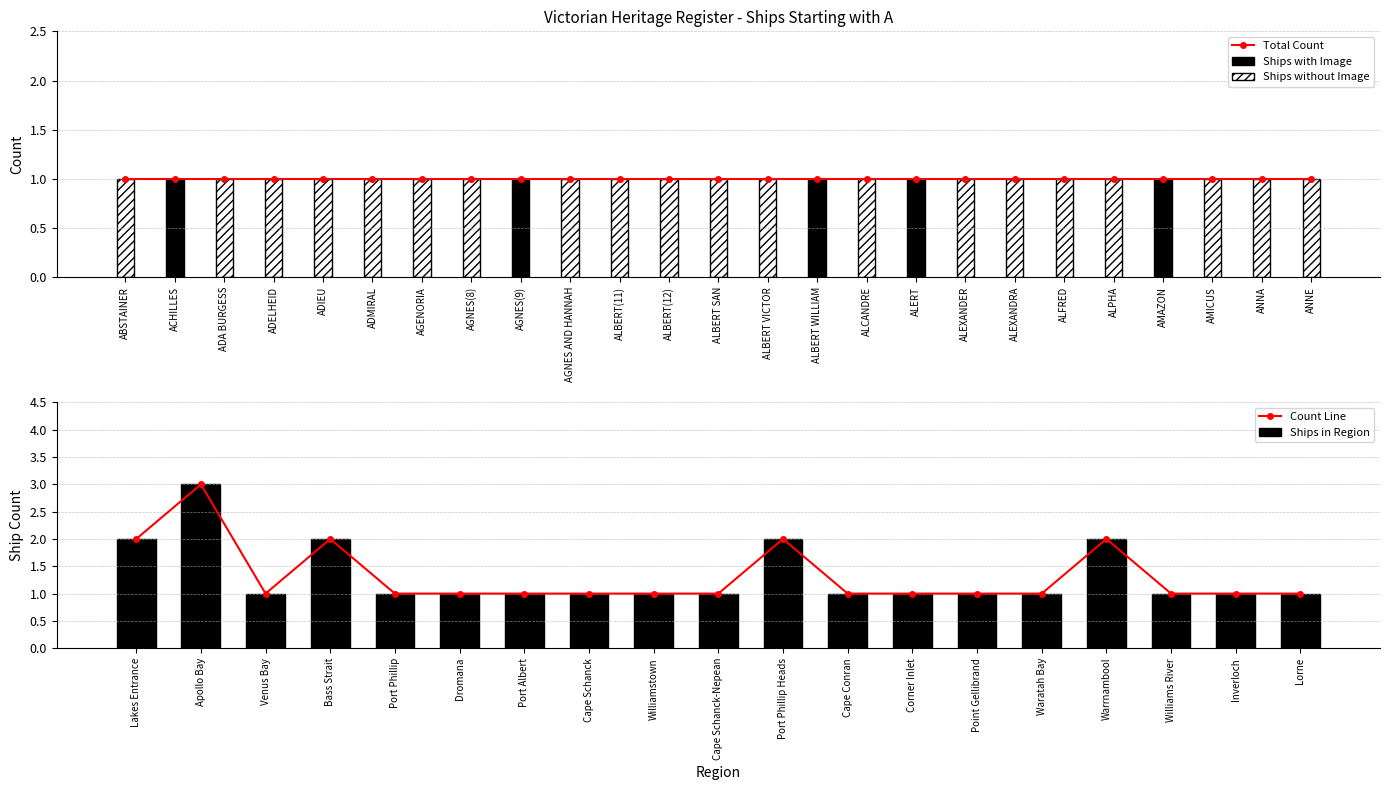

True or false: Ships with Image has a value of 2 at ALBERT SAN.

False